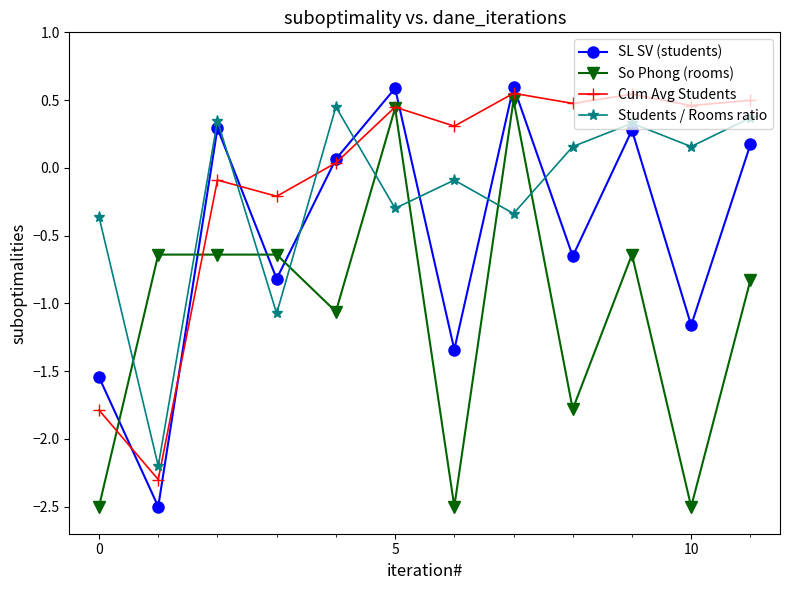

Which series has the largest range (max minus min)?

SL SV (students)